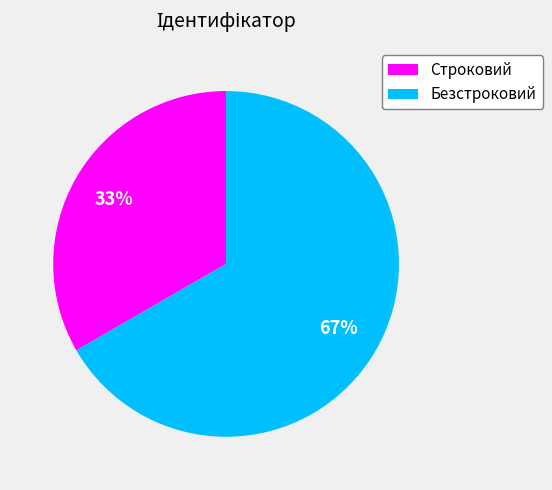

What is the majority slice?

Безстроковий